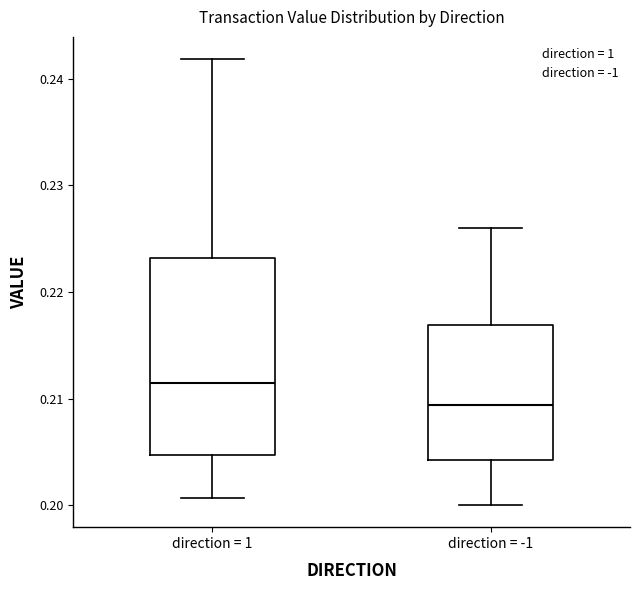

Where is the upper edge of the box for direction = -1 on the y-axis? The values are not printed on the chart, so give them approximately, as read against the axis.

0.217